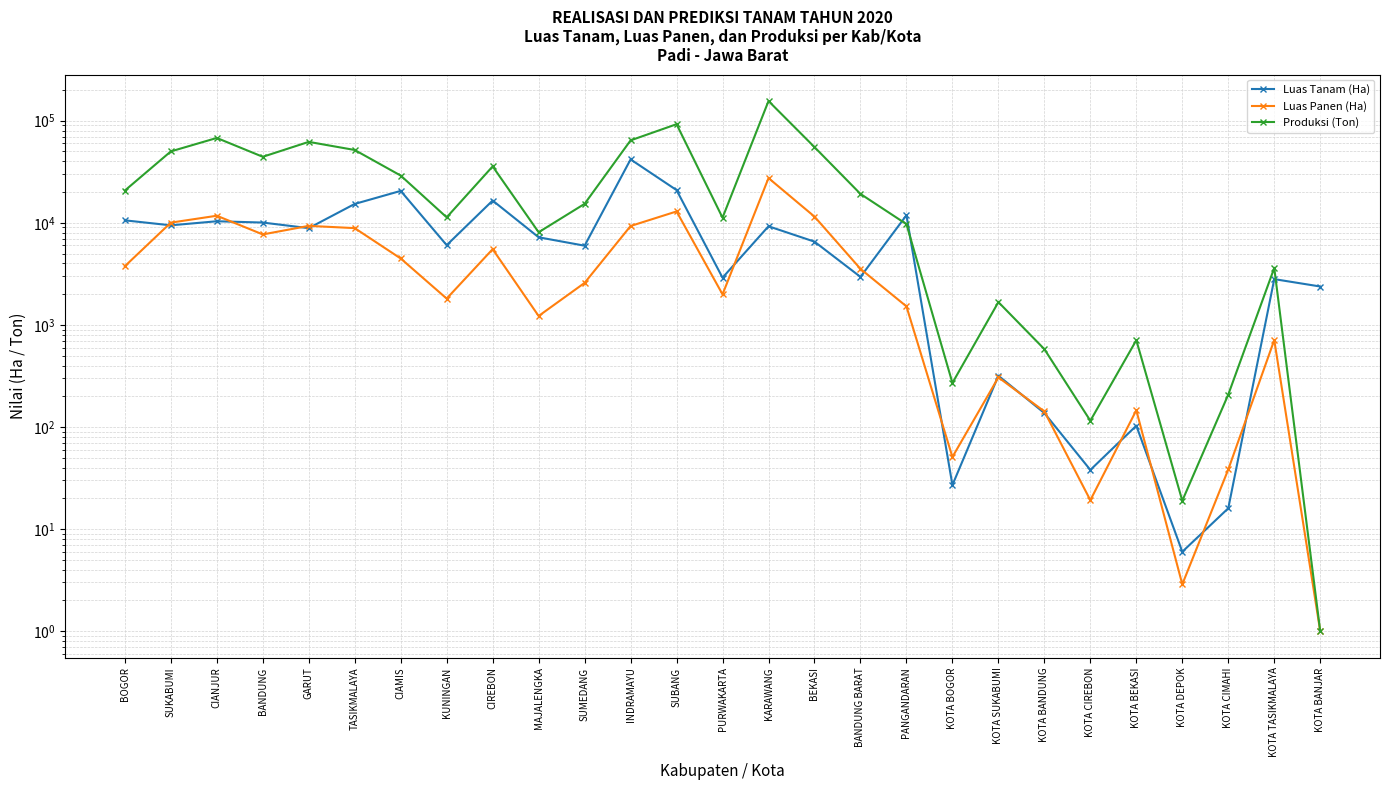

Which category has the lowest value in the Produksi (Ton) series?

KOTA BANJAR